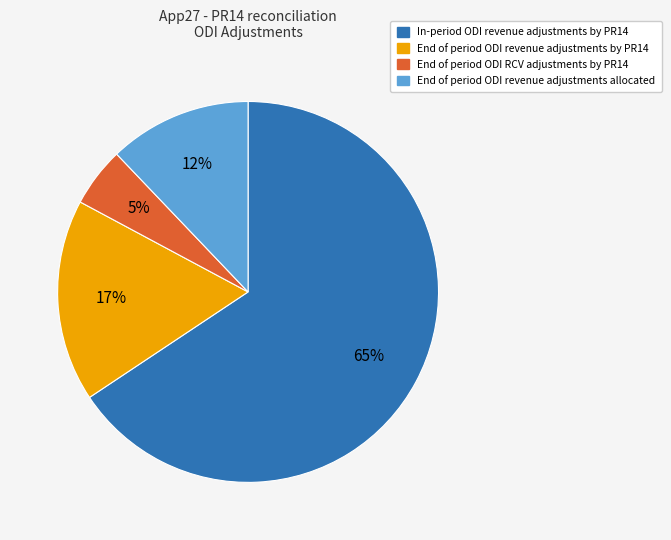

Which slice is the largest?

In-period ODI revenue adjustments by PR14